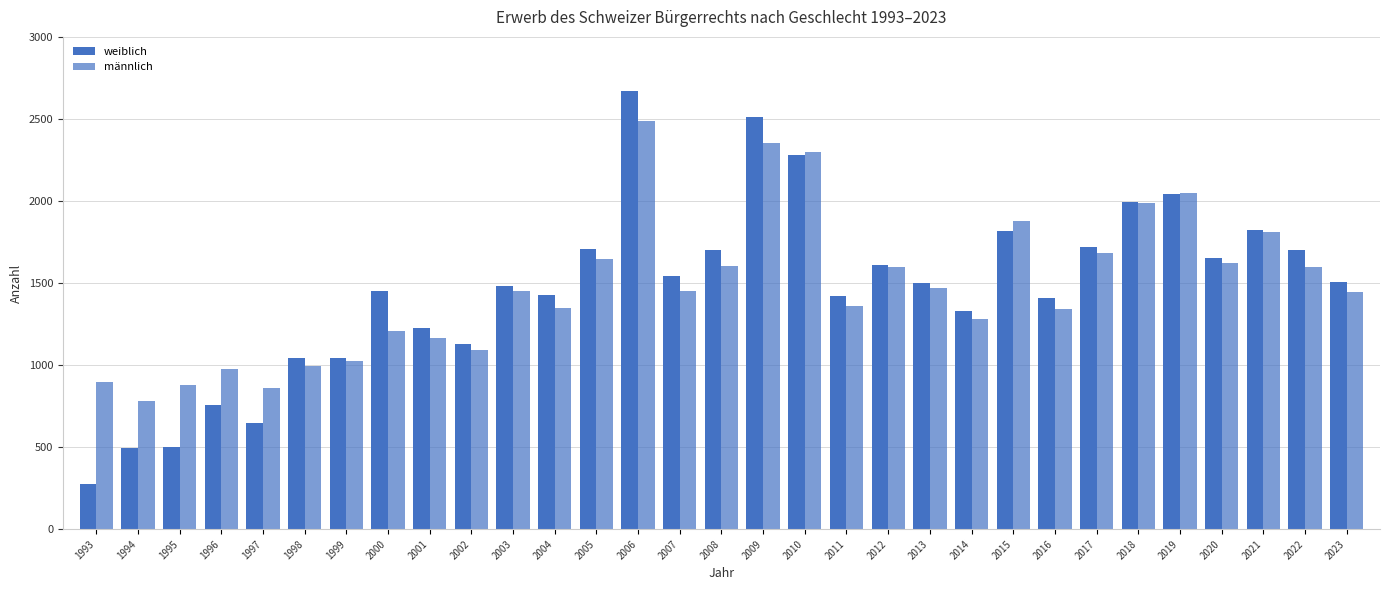

How many data points in weiblich are less than 1498?

15